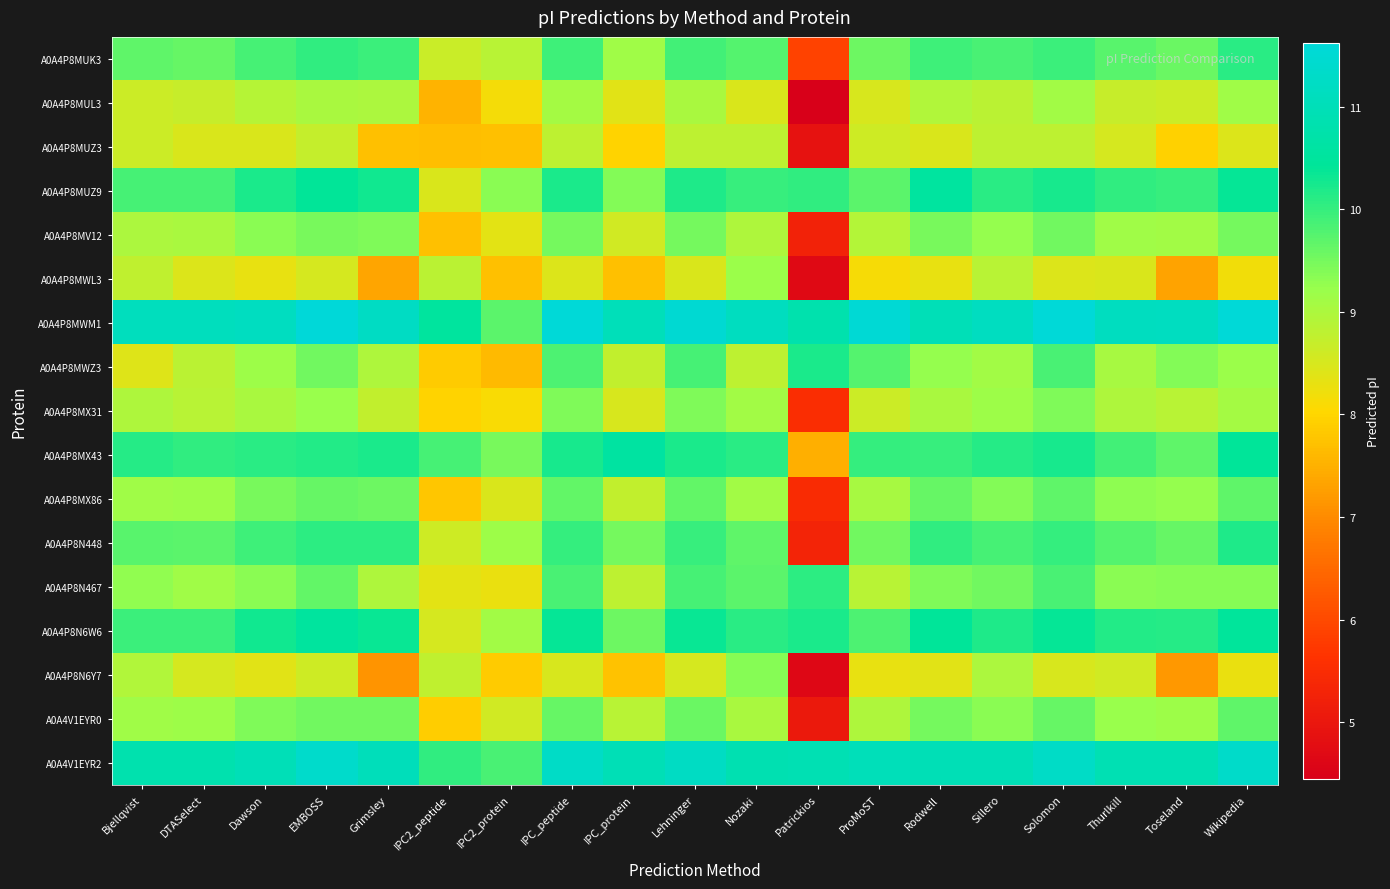

List the series in order of their peak value, highest first.

A0A4P8MWM1, A0A4V1EYR2, A0A4P8MX43, A0A4P8MUZ9, A0A4P8N6W6, A0A4P8MWZ3, A0A4P8N448, A0A4P8MUK3, A0A4P8N467, A0A4P8MX86, A0A4V1EYR0, A0A4P8MV12, A0A4P8MX31, A0A4P8N6Y7, A0A4P8MWL3, A0A4P8MUL3, A0A4P8MUZ3